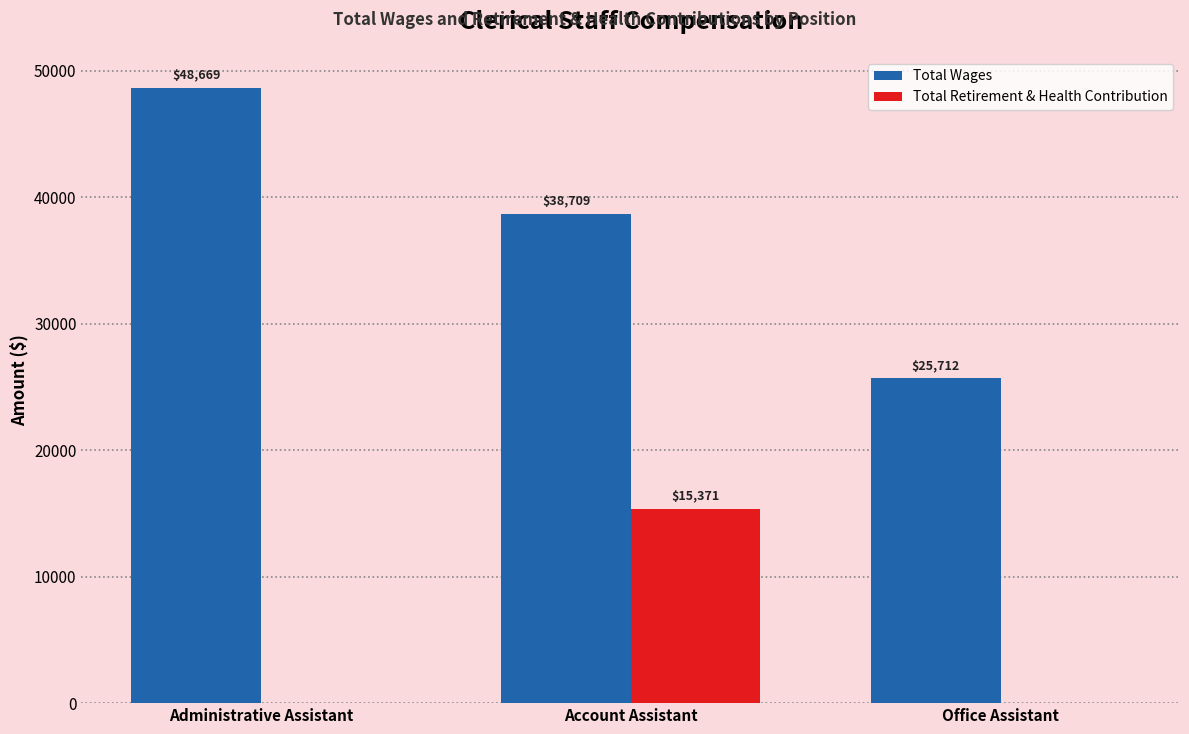

Read the Total Wages value at Office Assistant.

25712